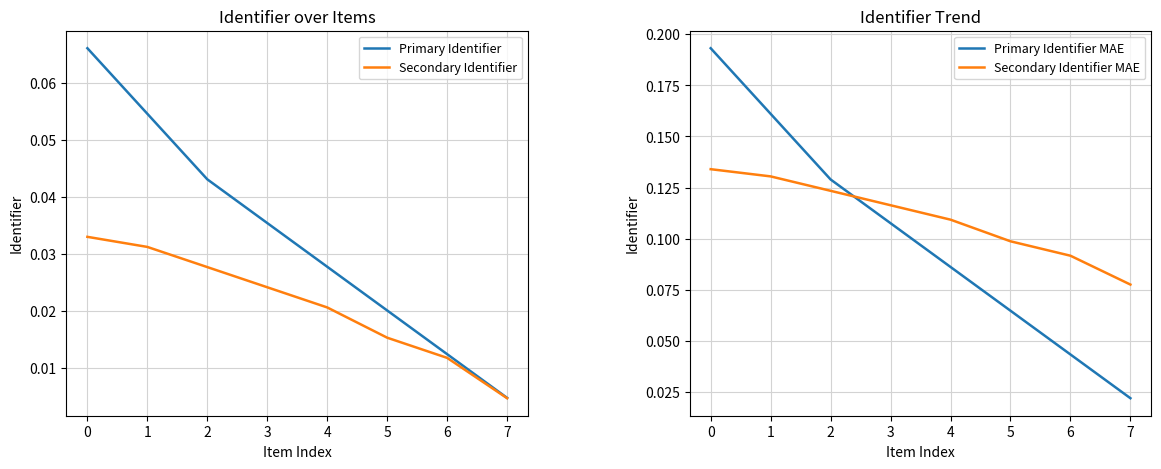

What are all the series names shown in the legend?

Primary Identifier, Secondary Identifier, Primary Identifier MAE, Secondary Identifier MAE